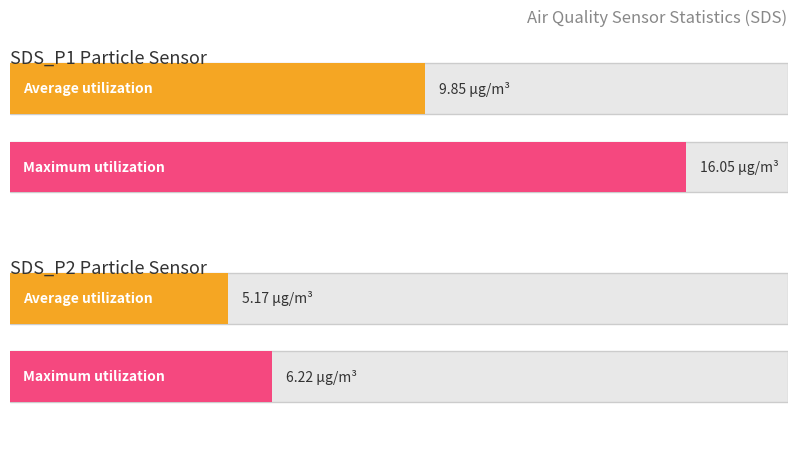

What are all the series names shown in the legend?

Average utilization, Maximum utilization